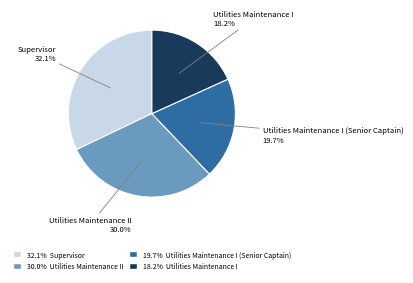

What percentage is NOT represented by Utilities Maintenance I?

81.8%